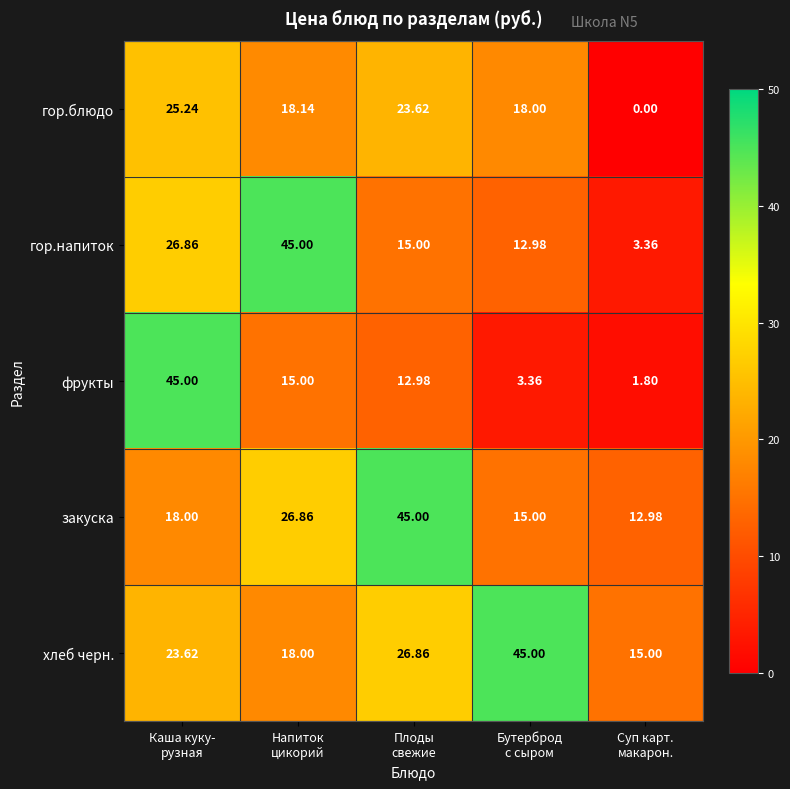

Which series has the widest spread of values?

фрукты